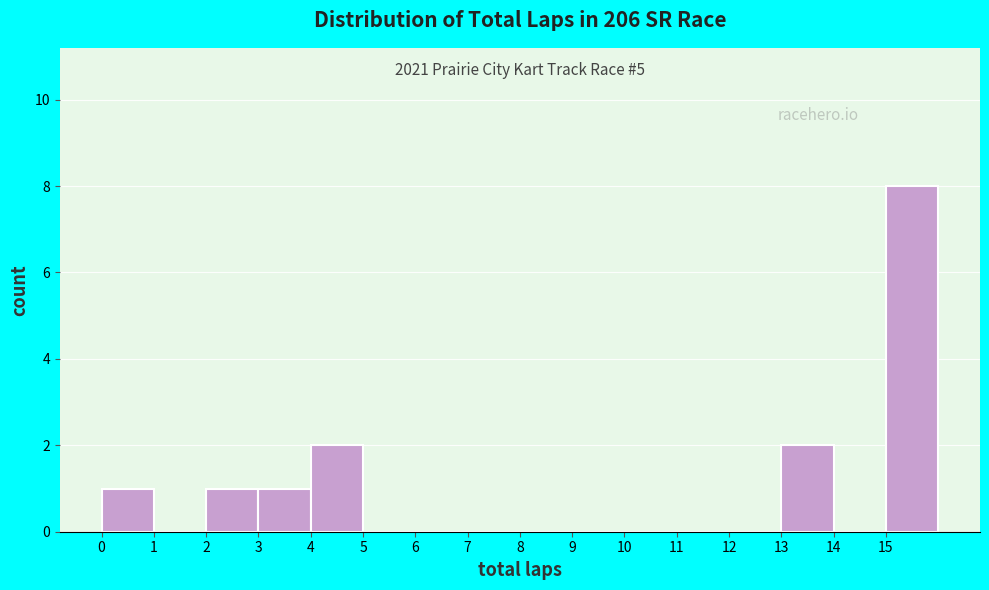

Which range on the x-axis has the tallest bar?

15 to 16